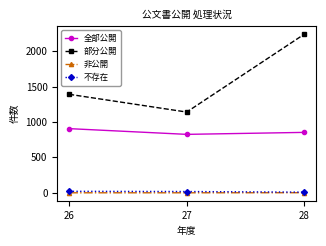

What is the minimum value for 不存在?

9